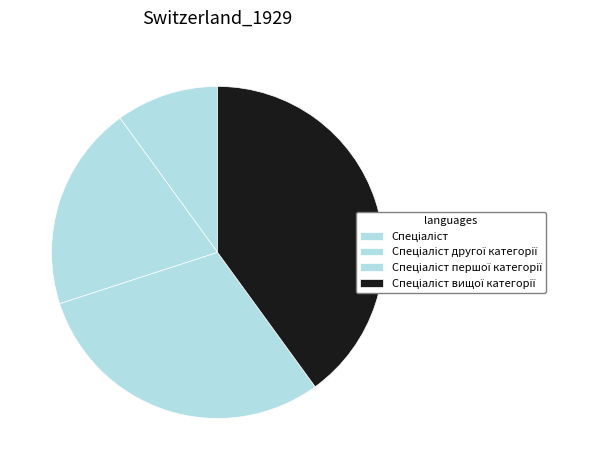

True or false: Спеціаліст першої категорії accounts for 30% of the total.

True